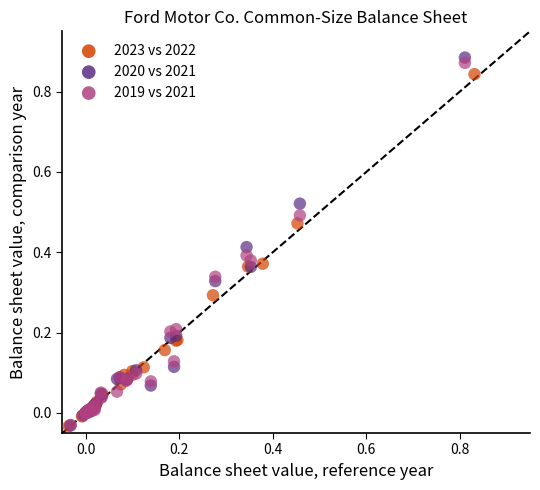

Which series has the widest spread of Y values?

2020 vs 2021